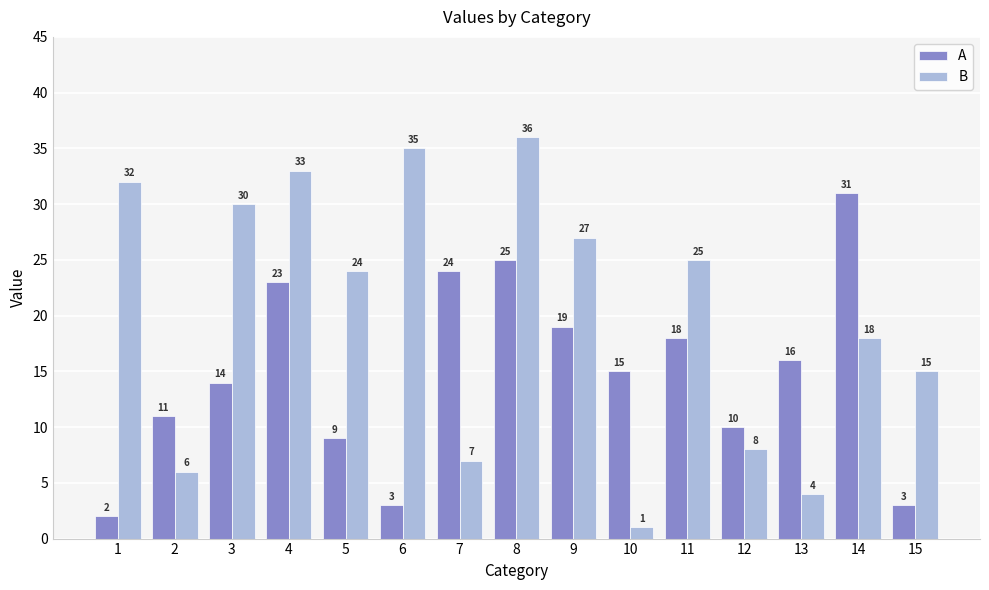

What is the maximum value shown in the chart?

36